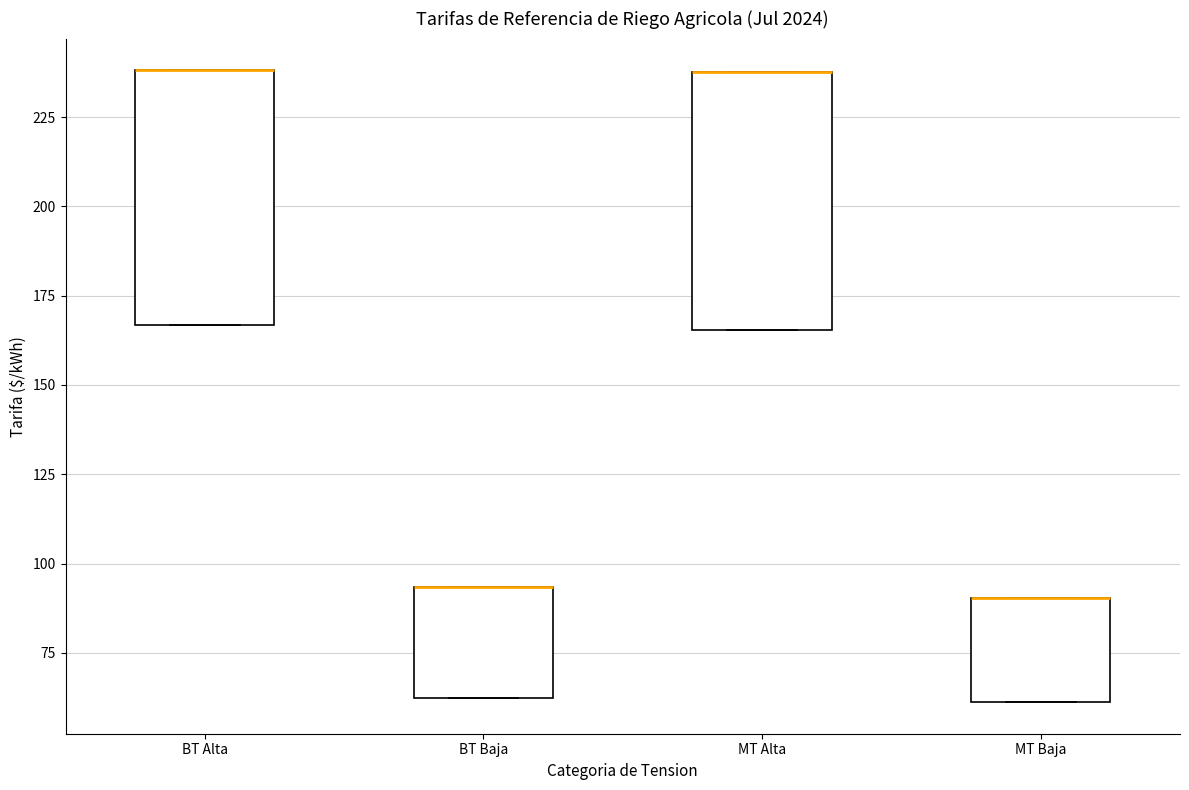

Where is the upper edge of the box for BT Alta on the y-axis? The values are not printed on the chart, so give them approximately, as read against the axis.

240